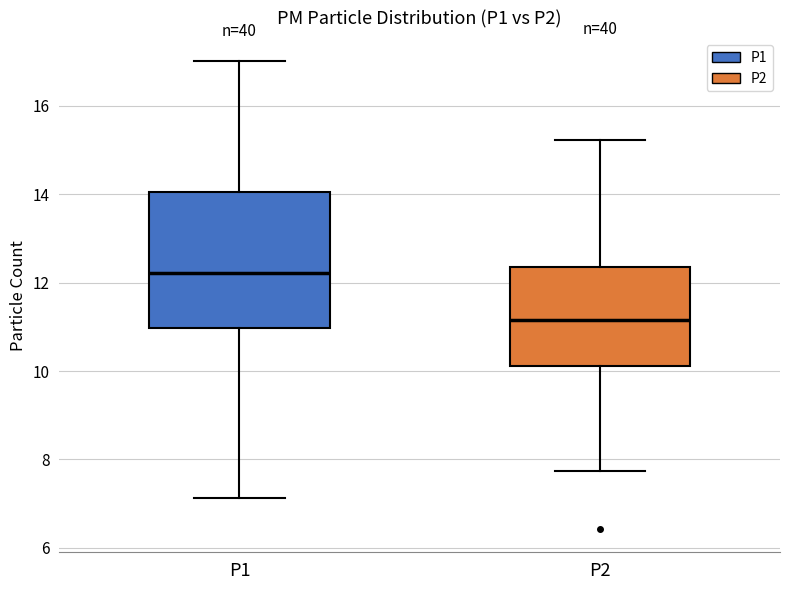

Reading left to right, read every box against the y-axis: the position of its median line, the range the box covers, and the ends of its whiskers. The values are not printed on the chart, so give them approximately, as read against the axis.

P1: median 12.2, box 11.0 to 14.0, whiskers 7.2 to 17.0
P2: median 11.2, box 10.2 to 12.4, whiskers 7.8 to 15.2